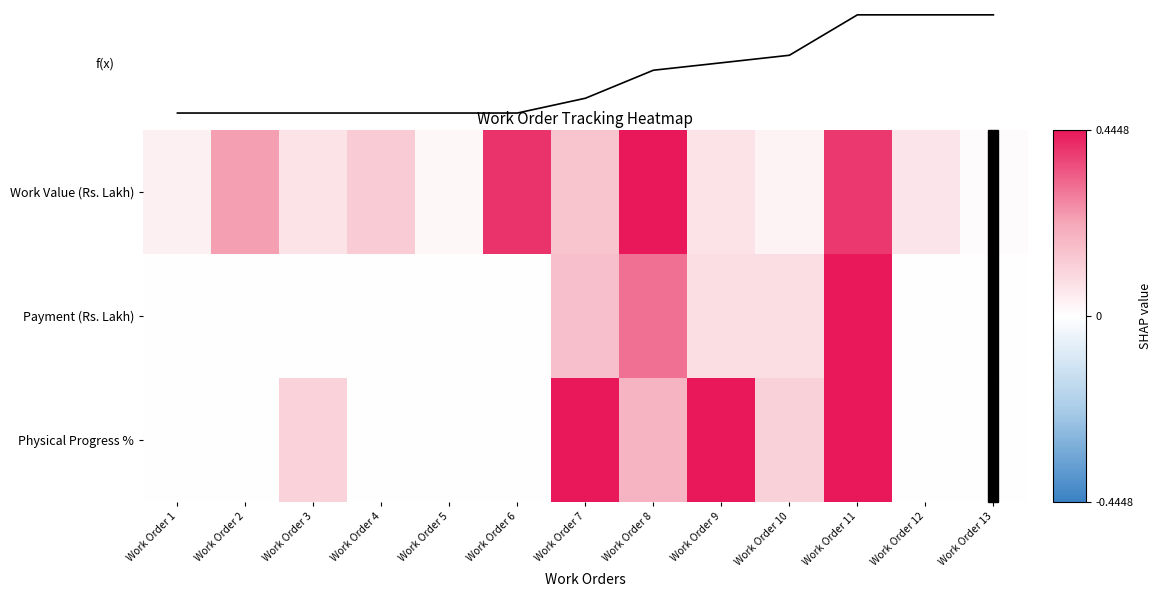

Is the value of Work Value (Rs. Lakh) at Work Order 7 greater than the value of Payment (Rs. Lakh) at Work Order 11?

No